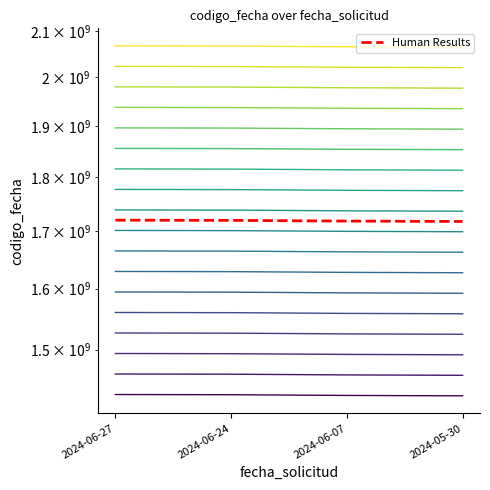

Which label corresponds to the smallest value in the chart?

2024-05-30